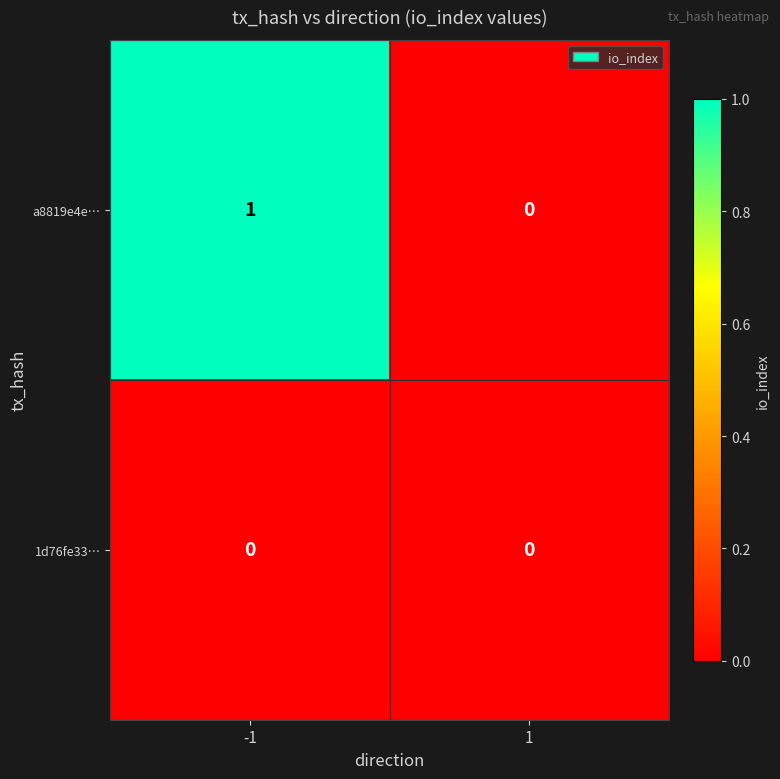

List the series in order of their peak value, highest first.

a8819e4e…, 1d76fe33…